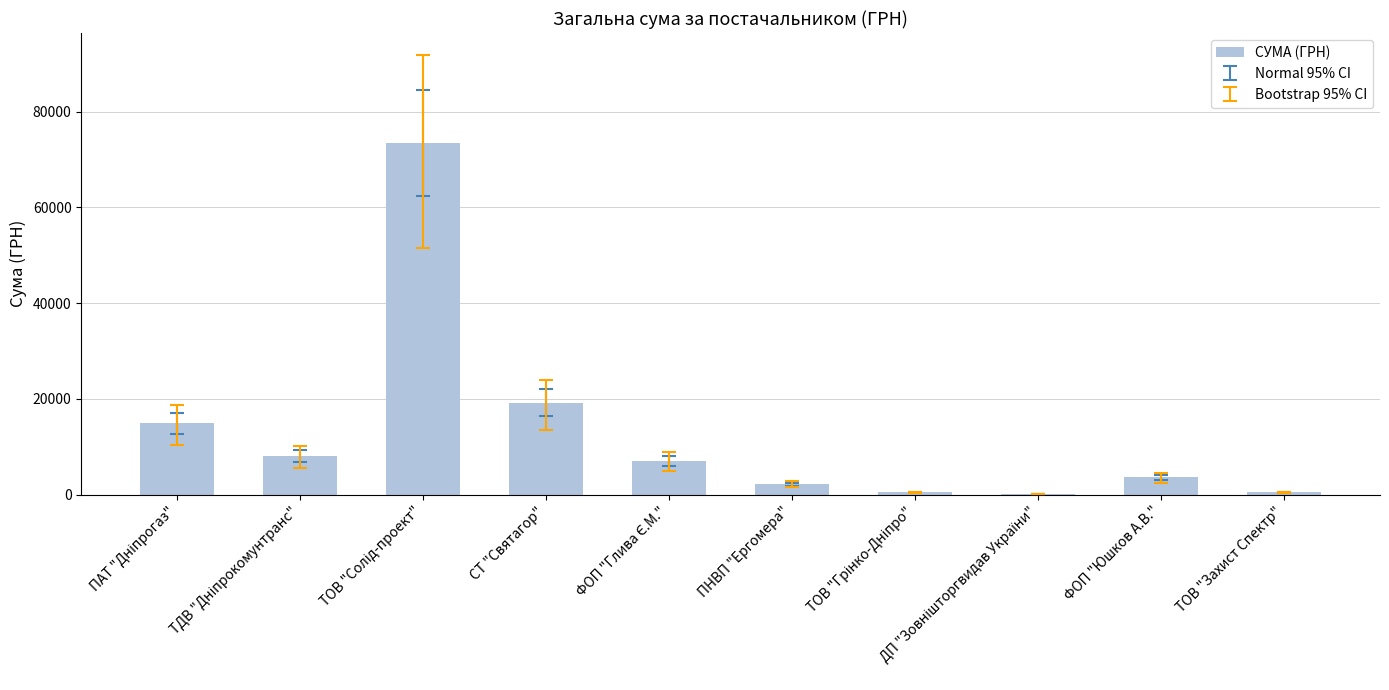

What value does the data have at СТ "Святагор"?

19215.0